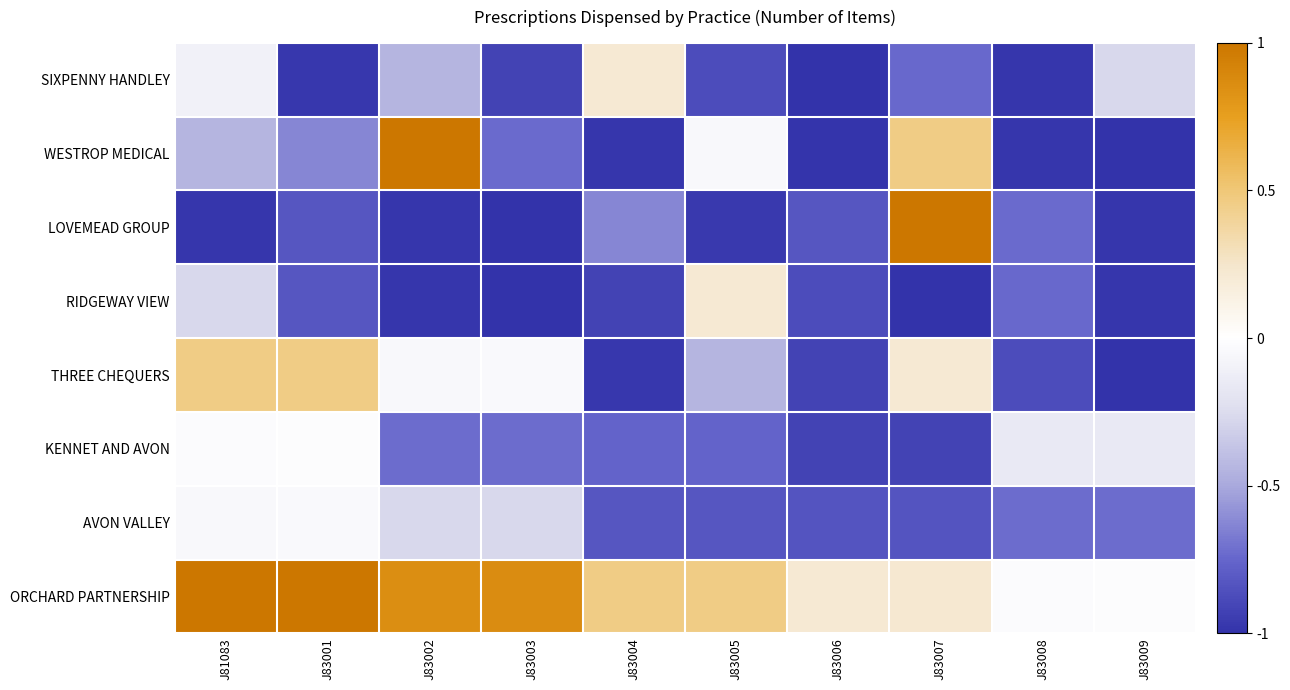

What is the total value across all series at J83003?

-3.8